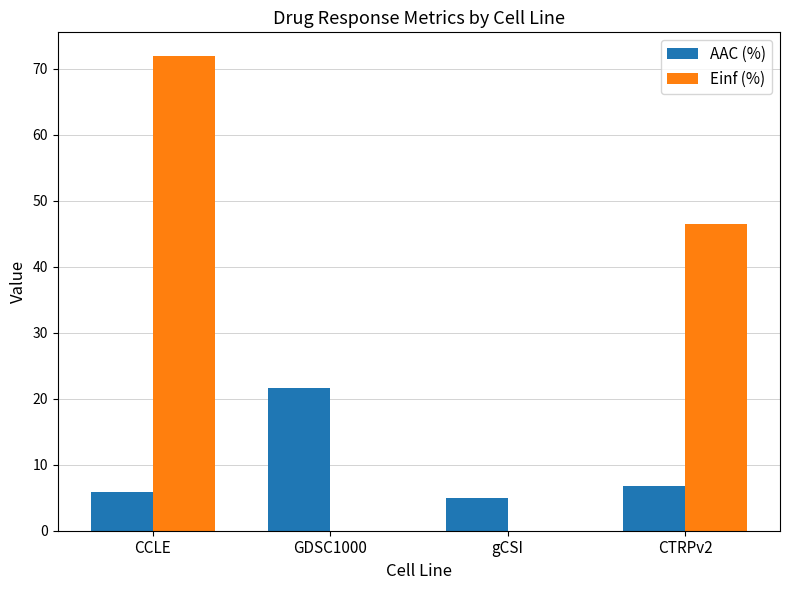

The value of AAC (%) at GDSC1000 is 37.9. True or false?

False